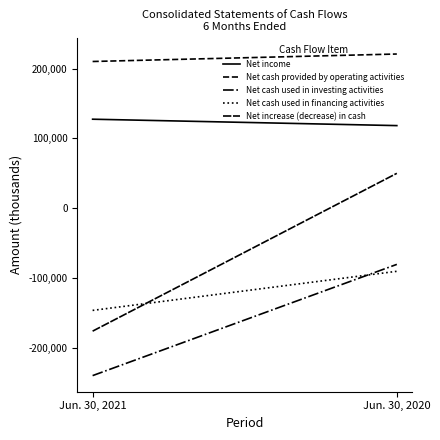

How many lines are shown in the chart?

5